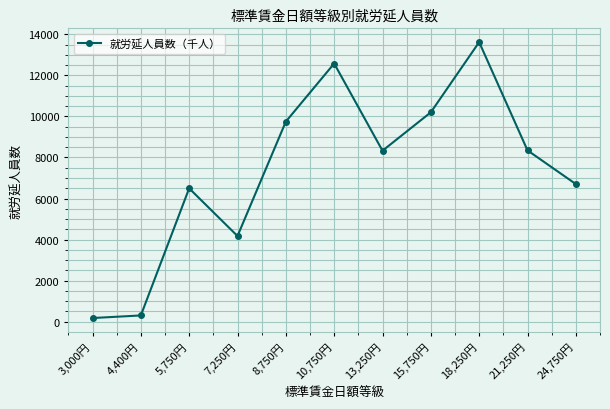

Which label corresponds to the largest value in the chart?

18,250円